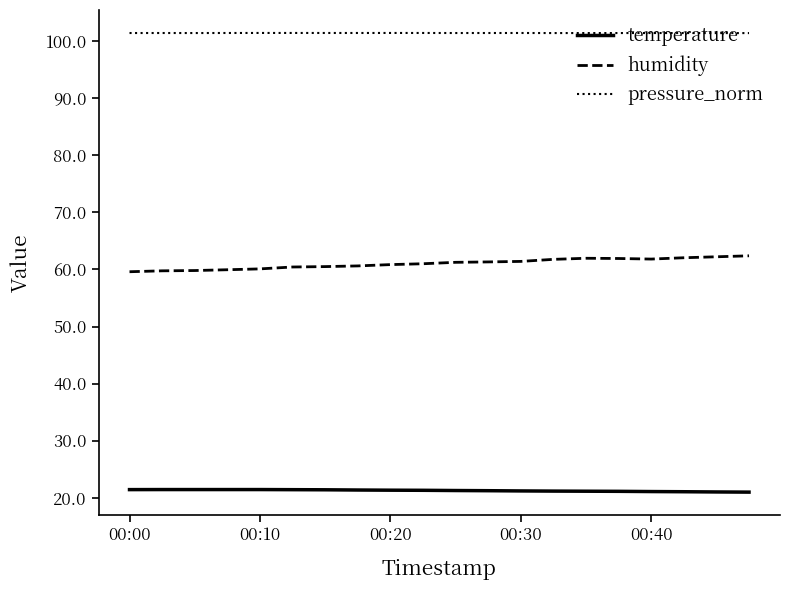

True or false: humidity and pressure_norm cross at least once.

False